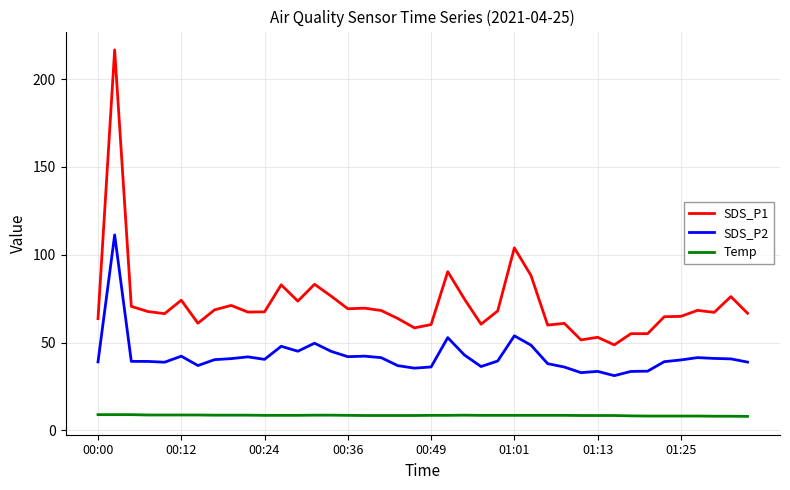

Which series has the largest total across all categories?

SDS_P1